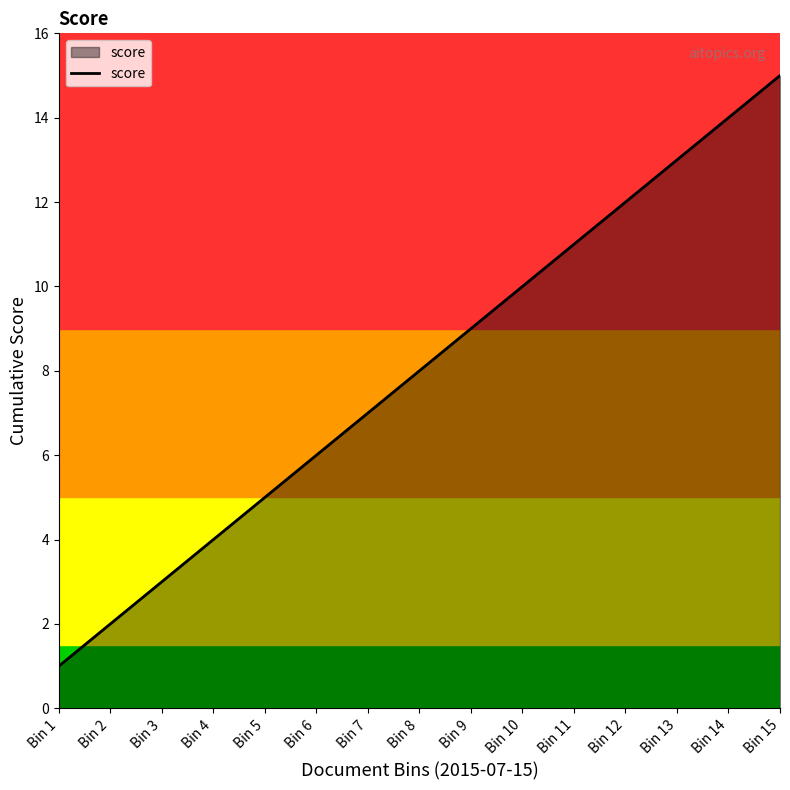

True or false: the data shows 12 at Bin 12.

True